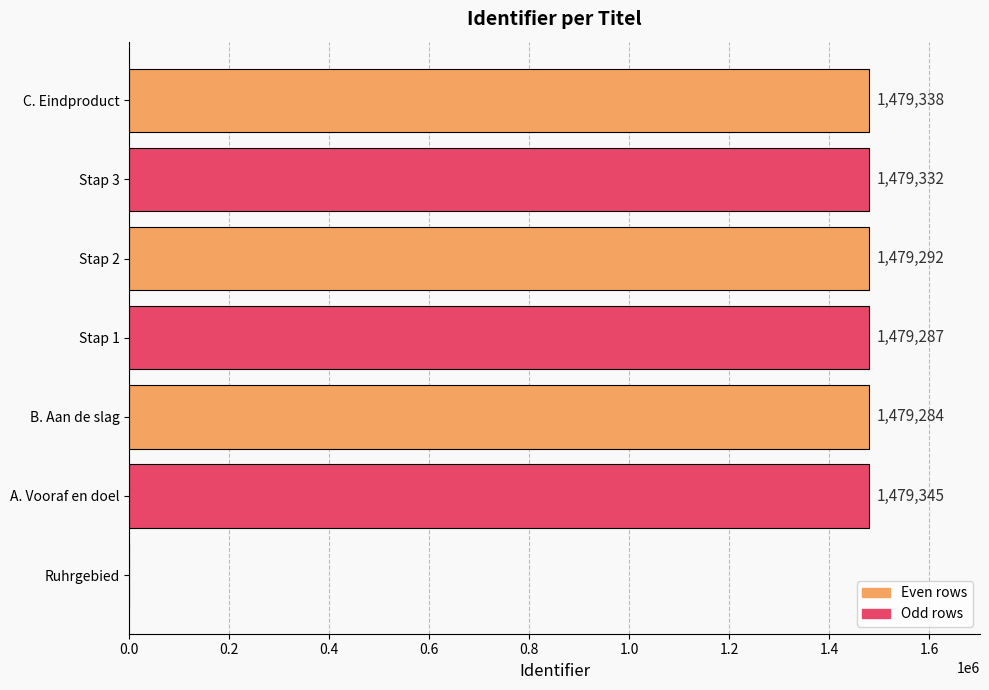

What is the sum of all values?

8875878